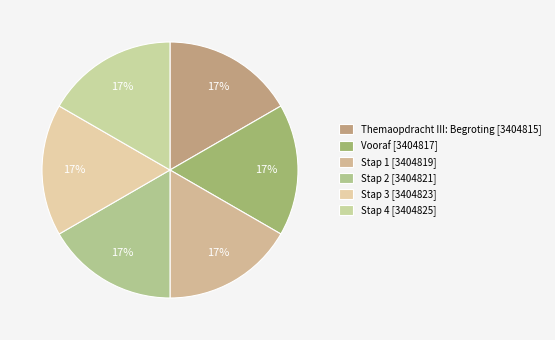

To the nearest percent, what portion does Vooraf represent?

17%